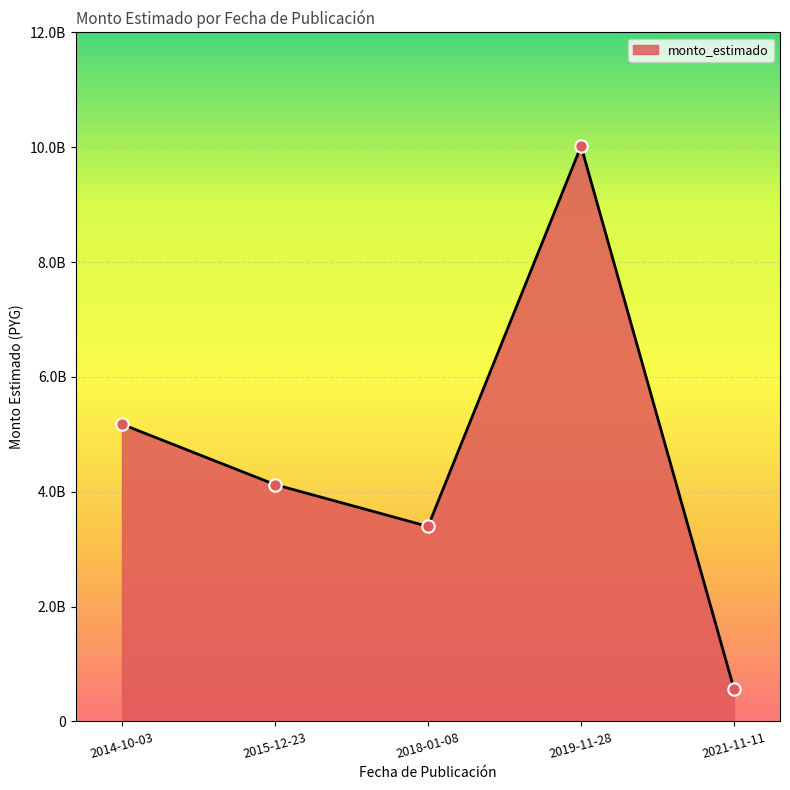

Between 2018-01-08 and 2019-11-28, which is larger?

2019-11-28